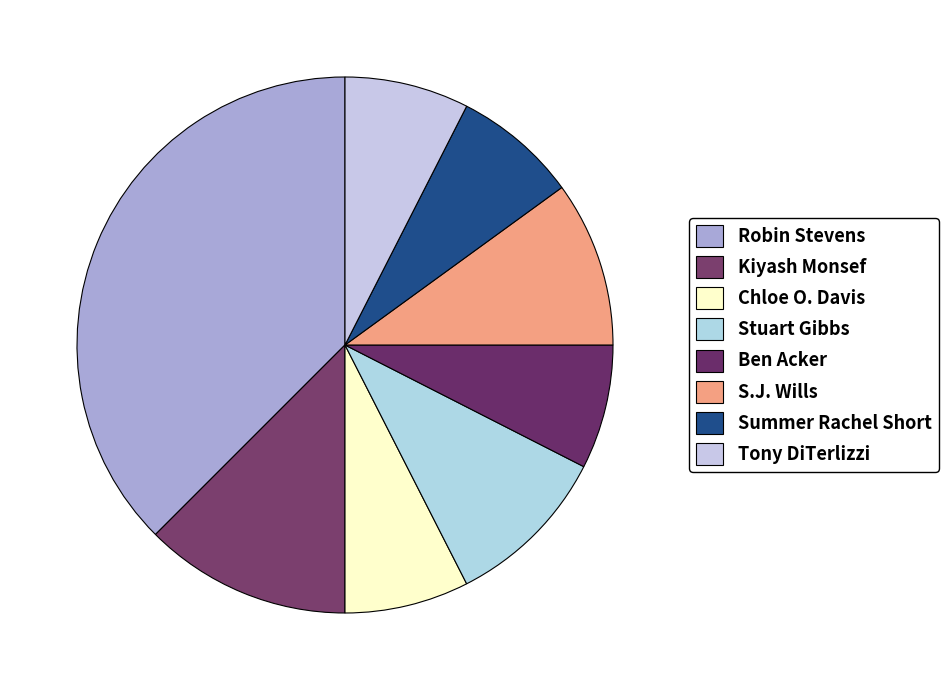

How many slices are in this pie chart?

8